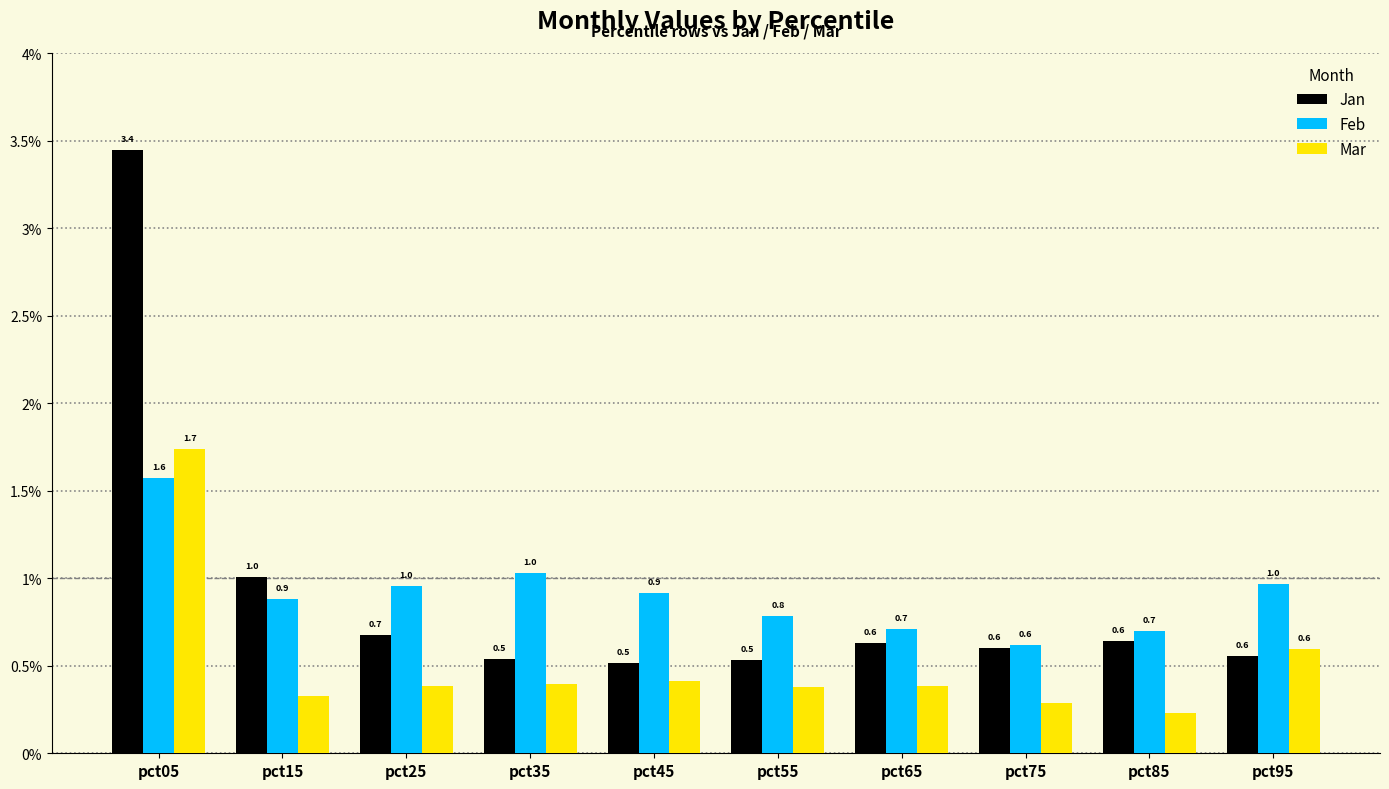

The value of Mar at pct55 is 0.6. True or false?

False